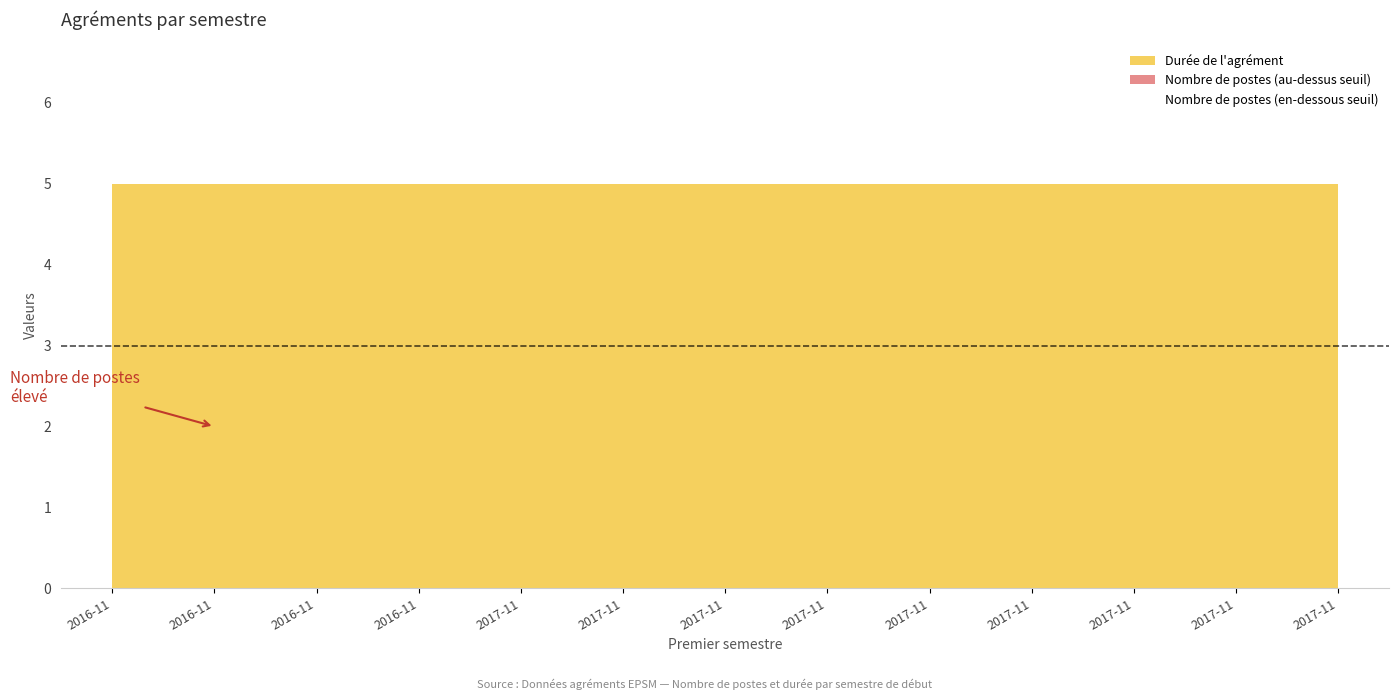

How many interior local valleys does the Nombre de postes series have?

3